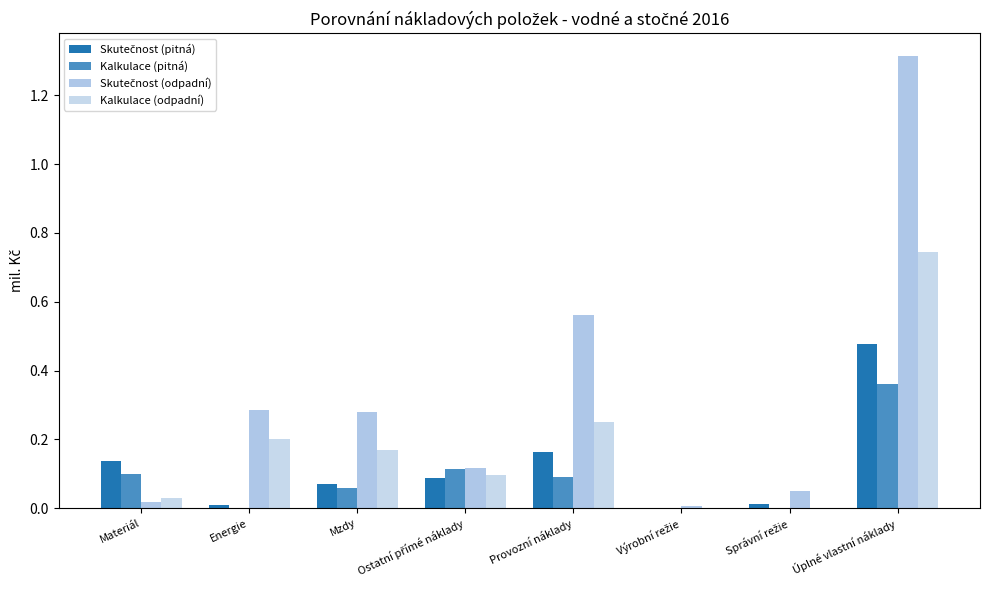

At Materiál, list the series in order from smallest to largest.

Skutečnost (odpadní), Kalkulace (odpadní), Kalkulace (pitná), Skutečnost (pitná)